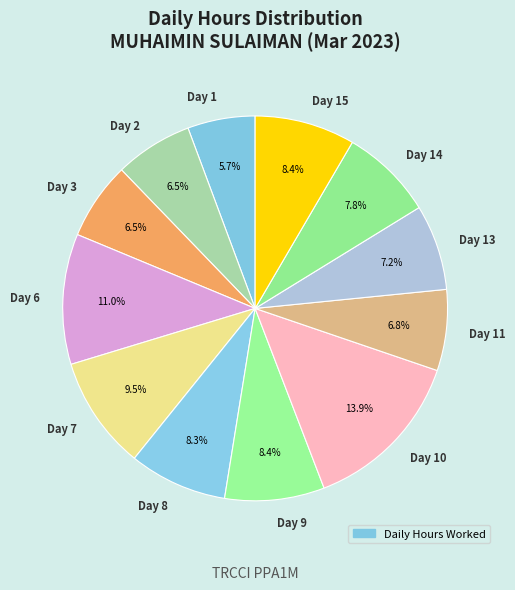

Which category has the biggest portion of the pie?

Day 10